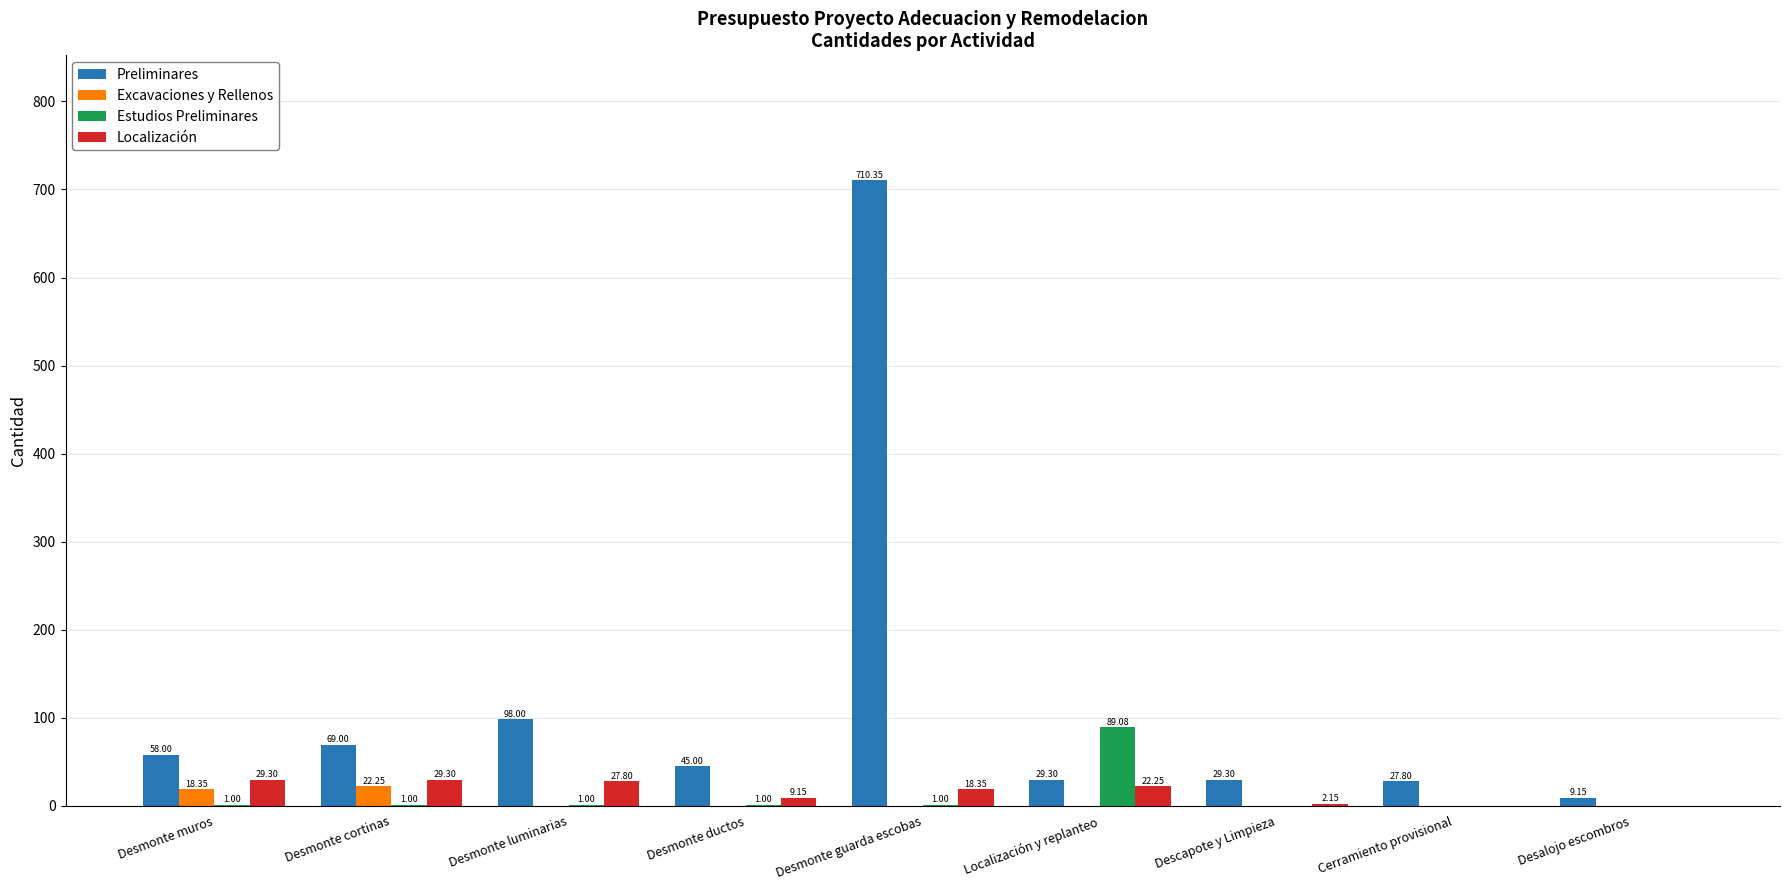

What is the highest value of the Localización series?

29.3